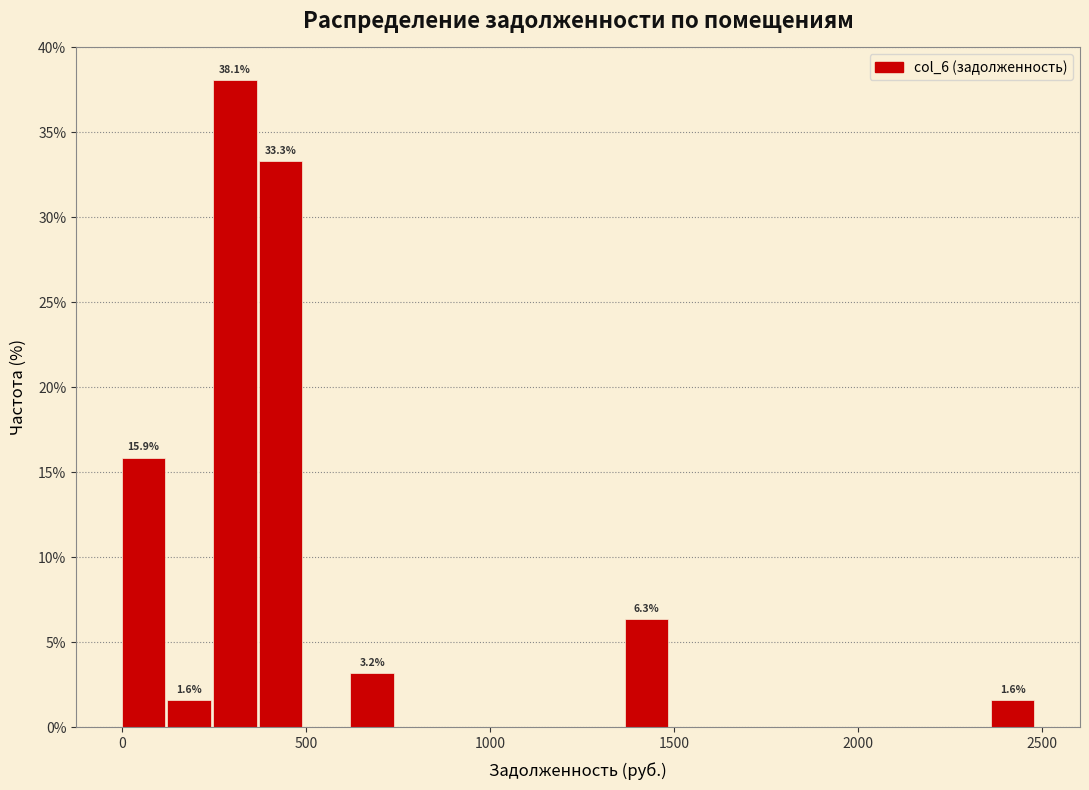

Around what value on the x-axis is the tallest bar? Give the approximate position of its centre, as read against the axis.

300